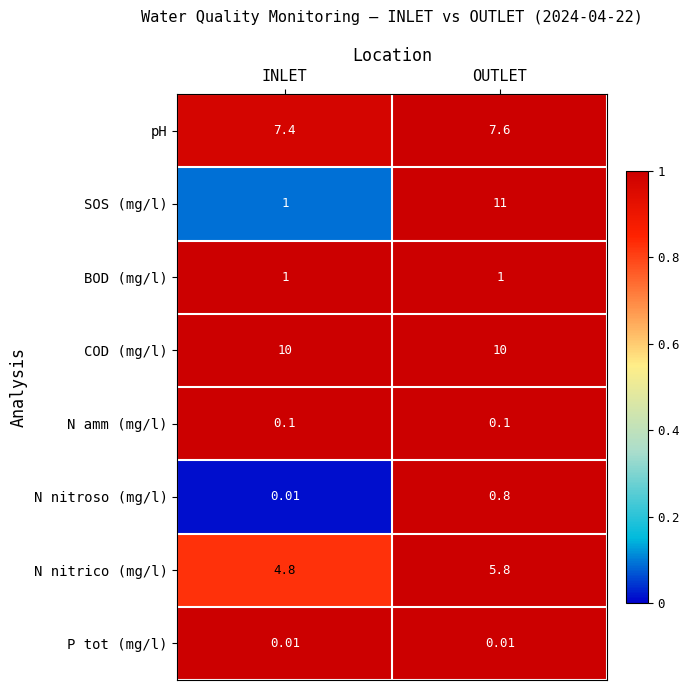

Rank the series by their maximum value, from lowest to highest.

P tot (mg/l), N amm (mg/l), N nitroso (mg/l), BOD (mg/l), N nitrico (mg/l), pH, COD (mg/l), SOS (mg/l)